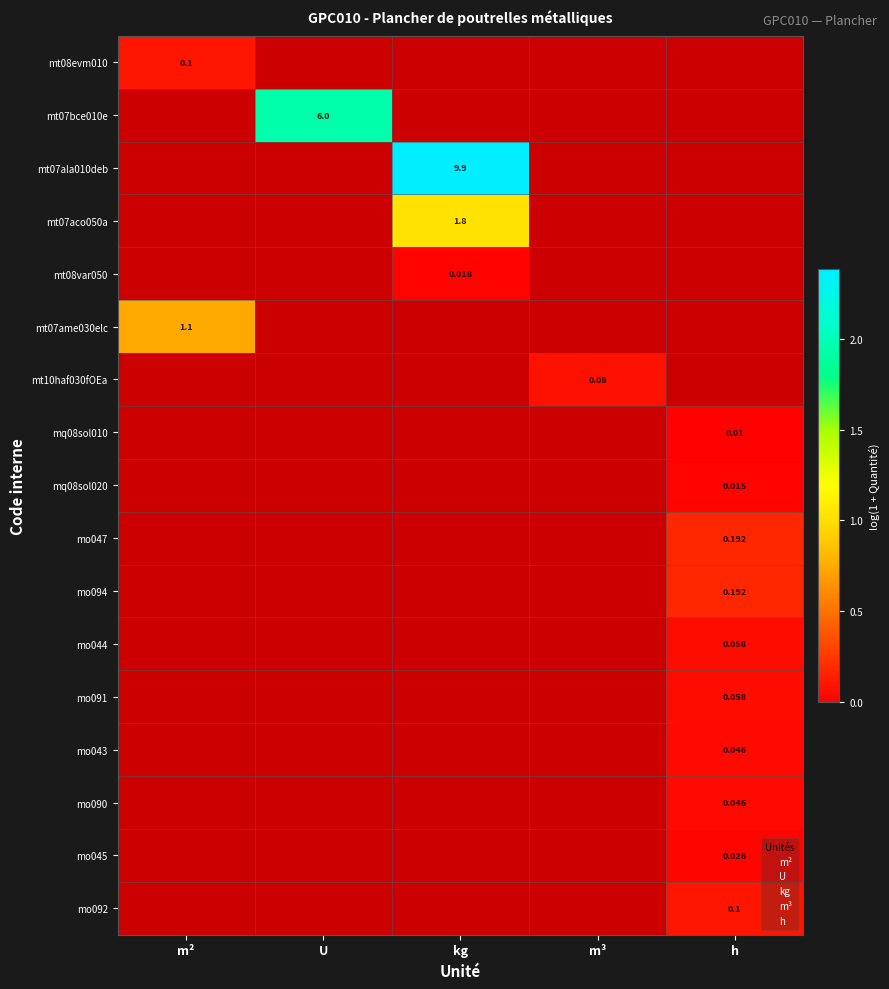

Which series has the widest spread of values?

mt07ala010deb